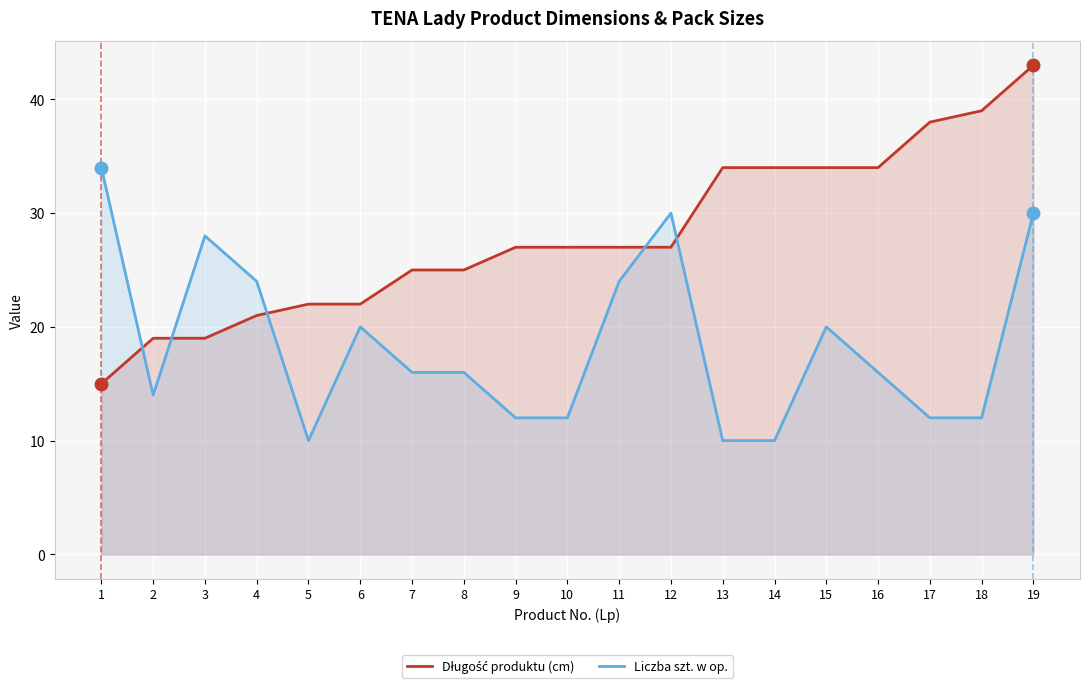

Reading left to right, transcribe all the data shown in this chart.

Długość produktu (cm): 1=15	2=19	3=19	4=21	5=22	6=22	7=25	8=25	9=27	10=27	11=27	12=27	13=34	14=34	15=34	16=34	17=38	18=39	19=43
Liczba szt. w op.: 1=34	2=14	3=28	4=24	5=10	6=20	7=16	8=16	9=12	10=12	11=24	12=30	13=10	14=10	15=20	16=16	17=12	18=12	19=30